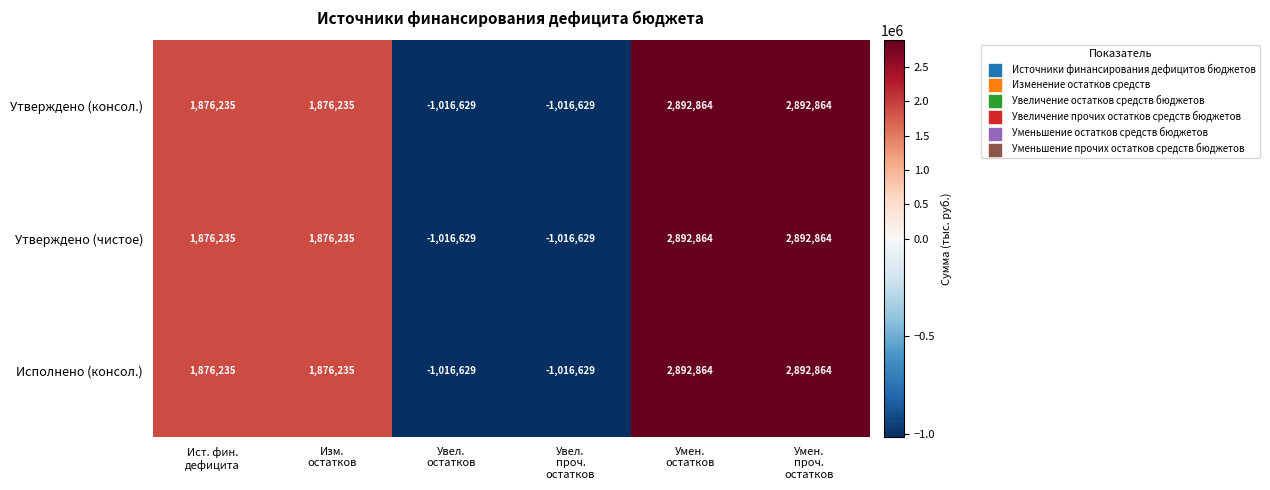

What is the minimum value shown in the chart?

-1016629